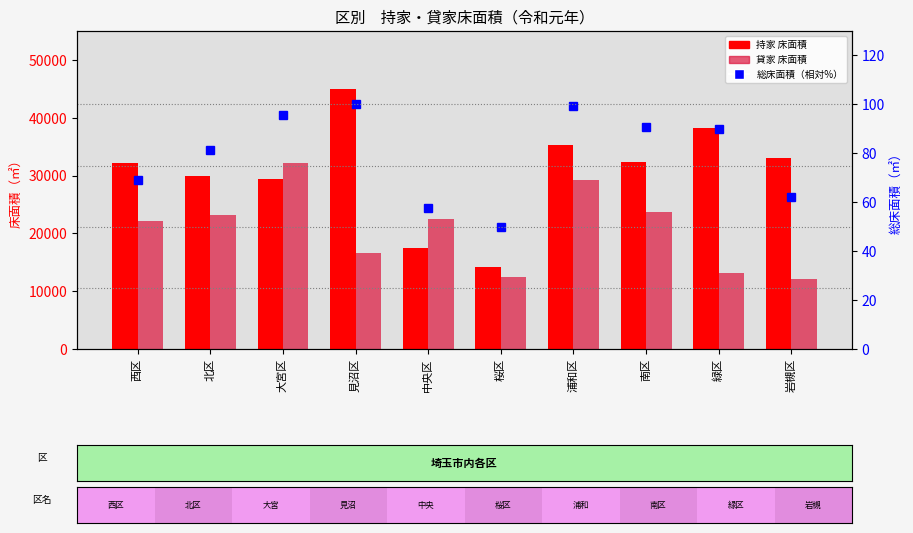

The value of 総床面積（相対） at 桜区 is 50.0. True or false?

True